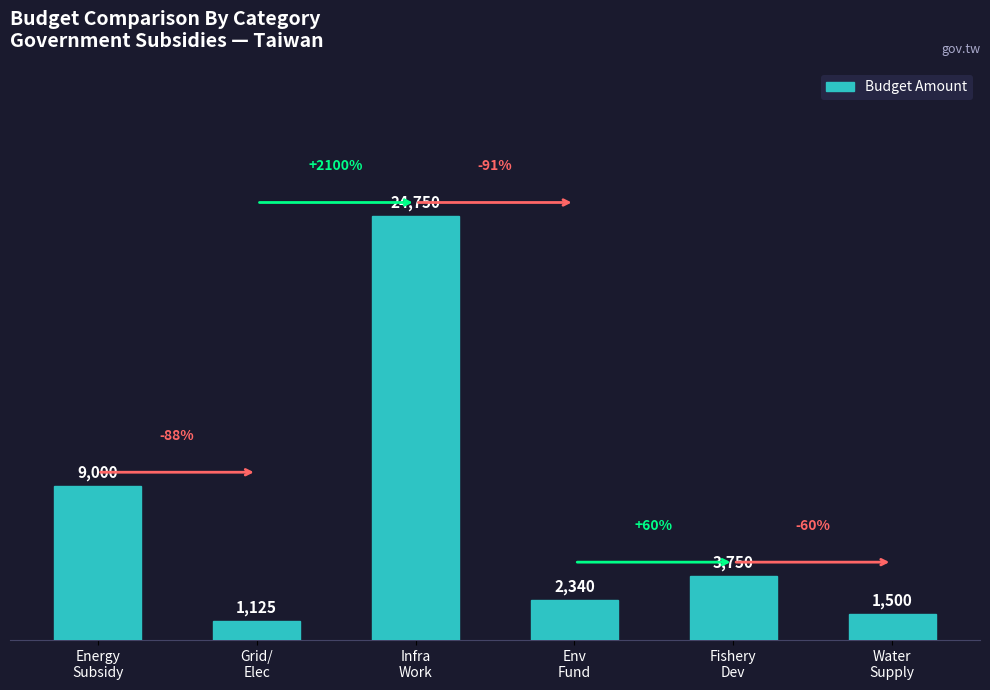

What is the difference between the values at Grid/
Elec and Energy
Subsidy?

7875